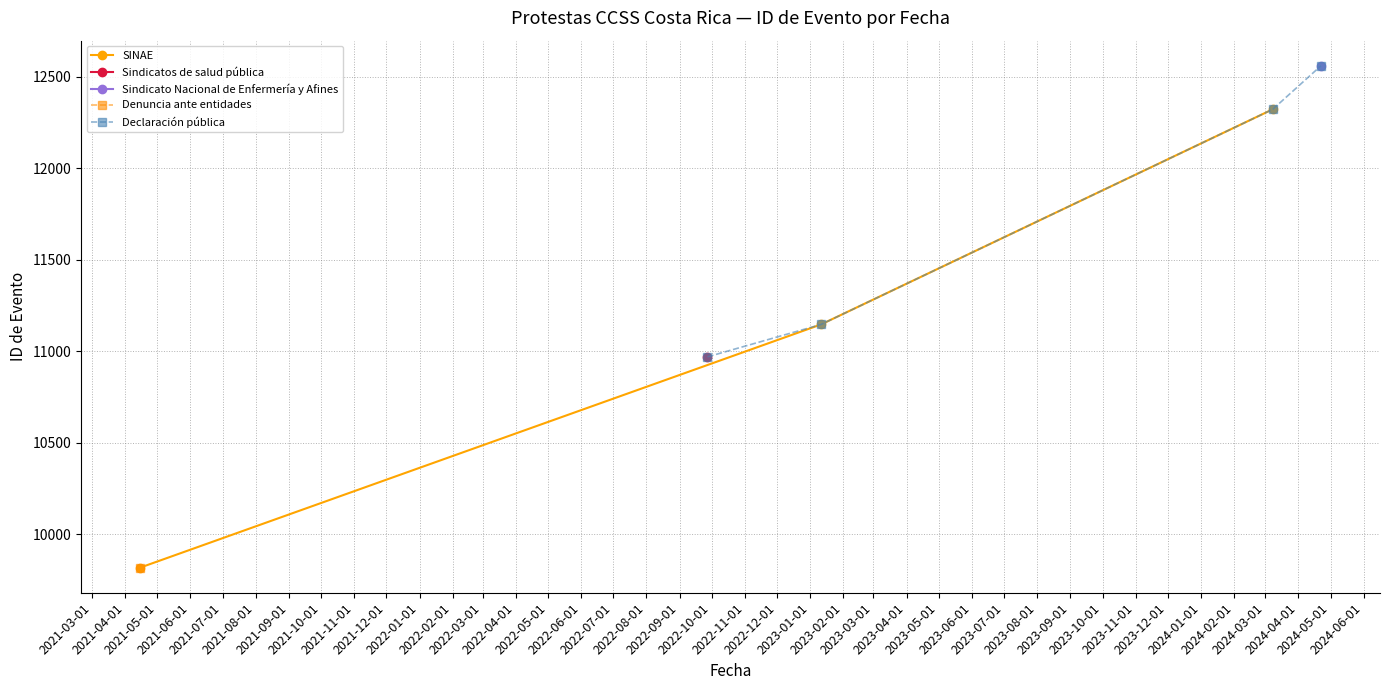

Count the values in the range 11146 to 12561.

3